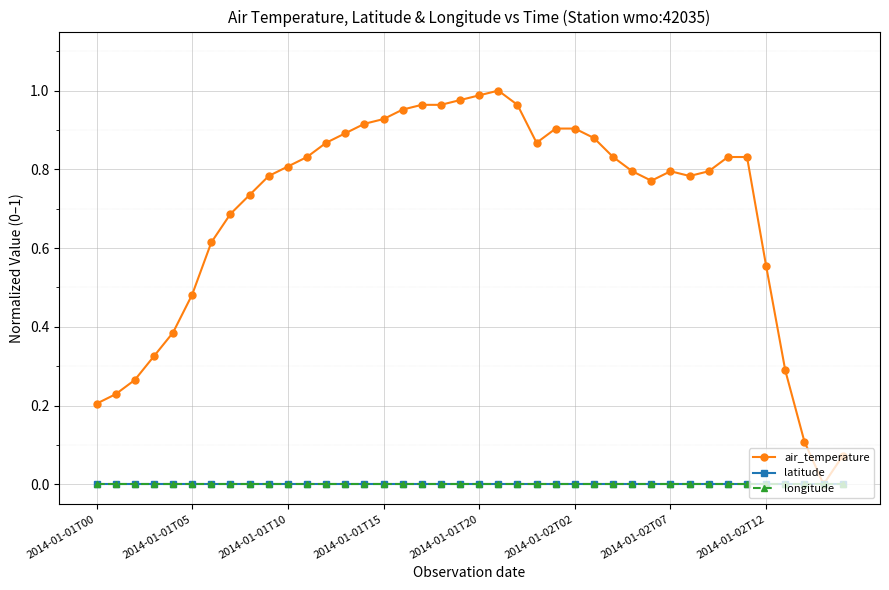

Is this an area chart (filled region under the line)?

No